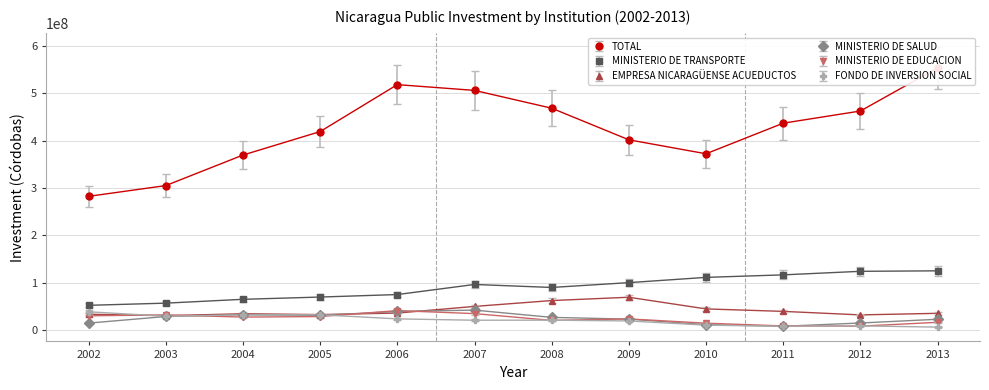

The TOTAL series shows 360256569.9 at 2006. True or false?

False